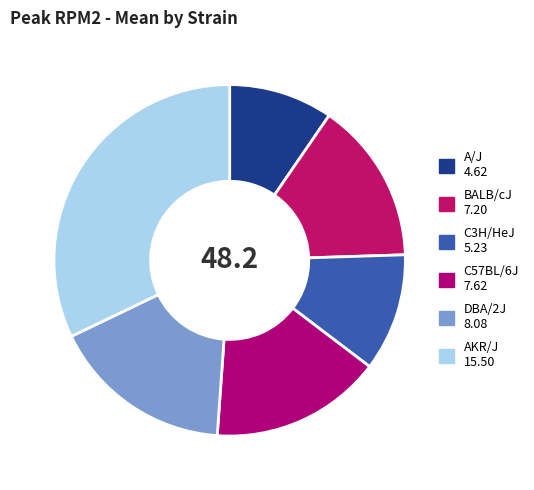

How many slices are in this pie chart?

6